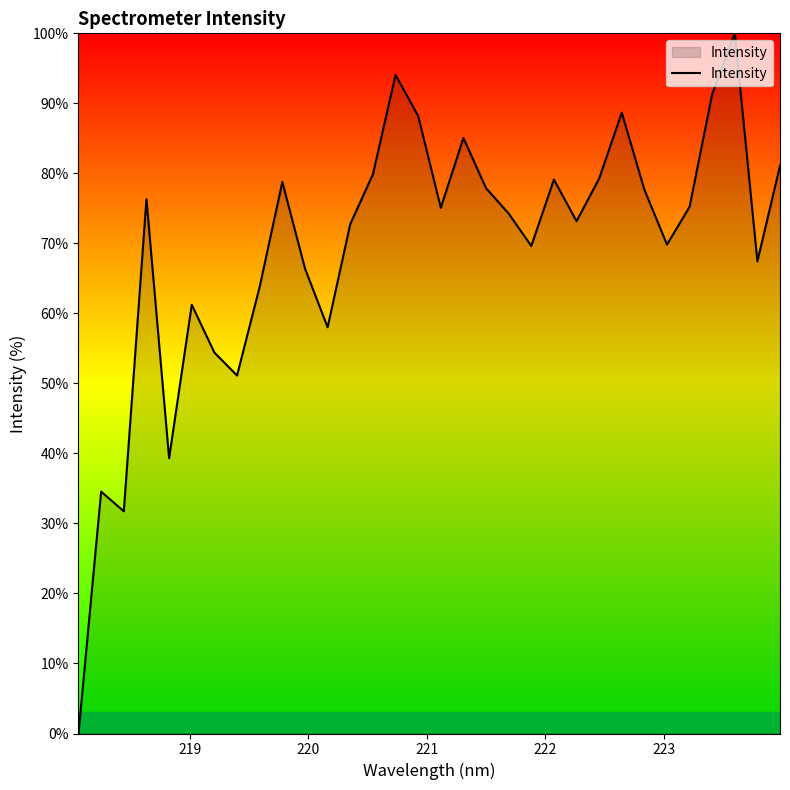

What is the difference between the maximum and minimum values?

100.0